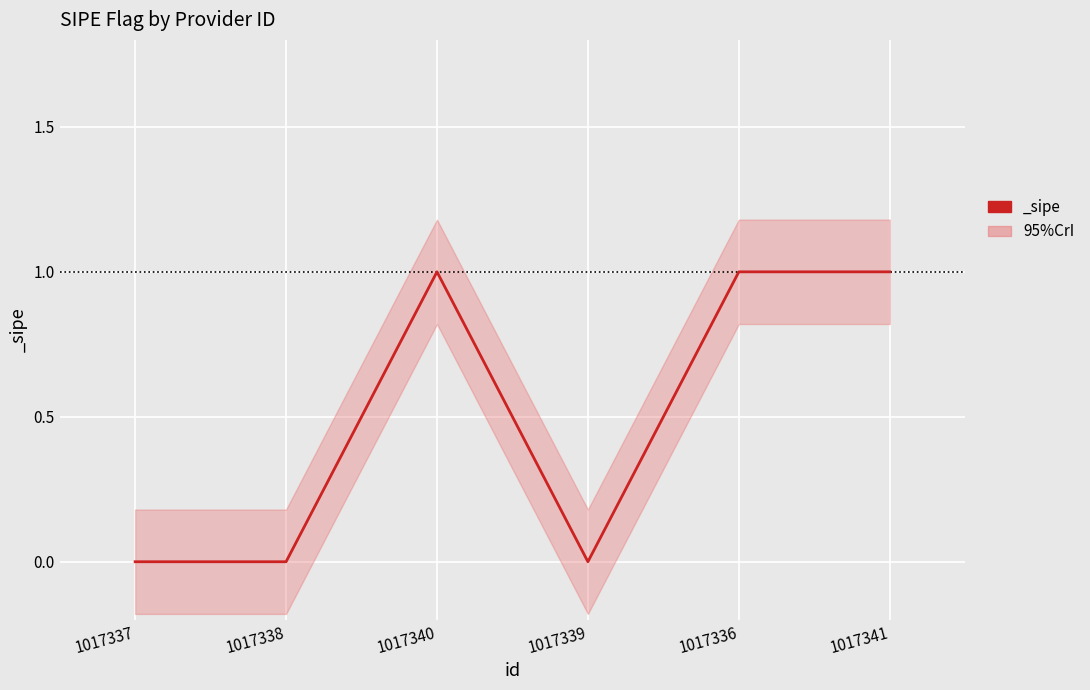

What is the ratio of the value at 1017336 to the value at 1017340?

1.0